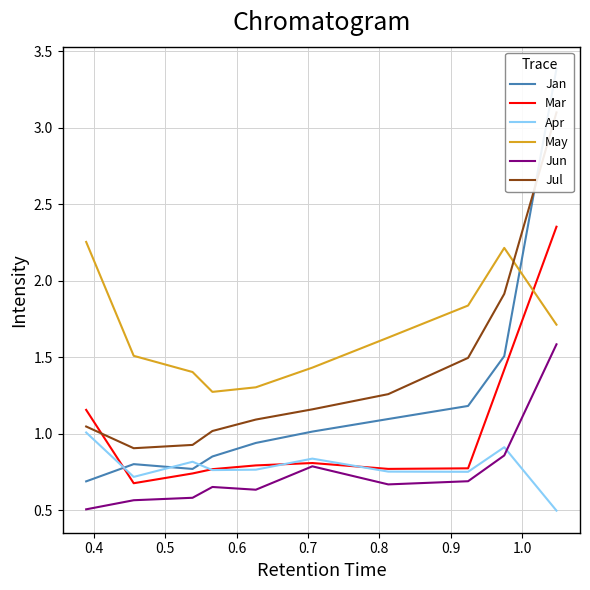

What is the lowest value of the Mar series?

0.7